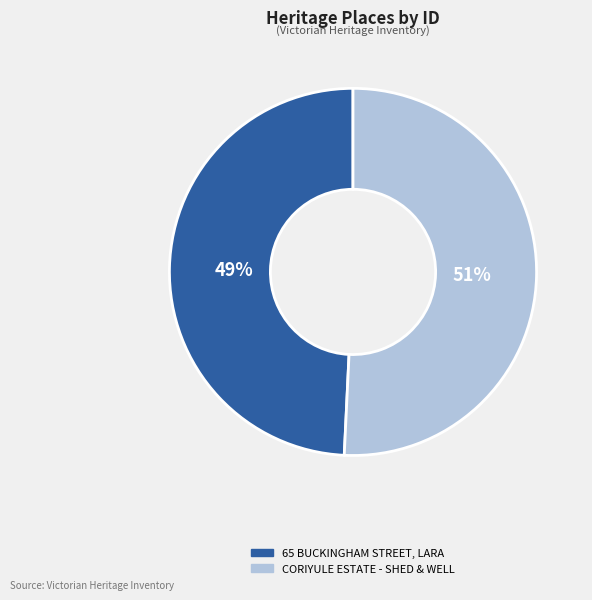

Combined, do CORIYULE ESTATE - SHED & WELL and 65 BUCKINGHAM STREET, LARA account for over 50%?

Yes